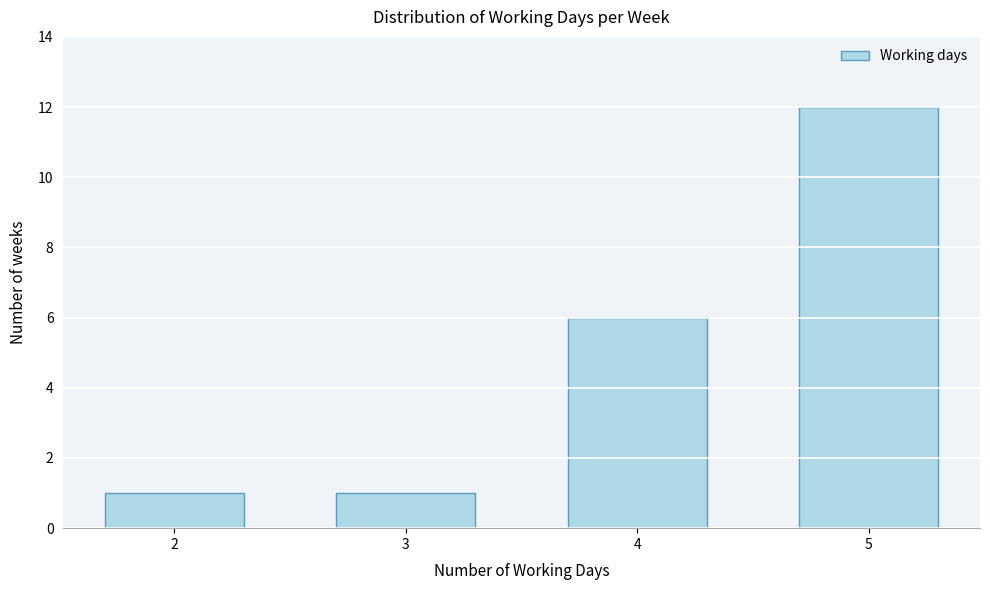

Reading left to right, what are all the values shown in this chart?

1	1	6	12